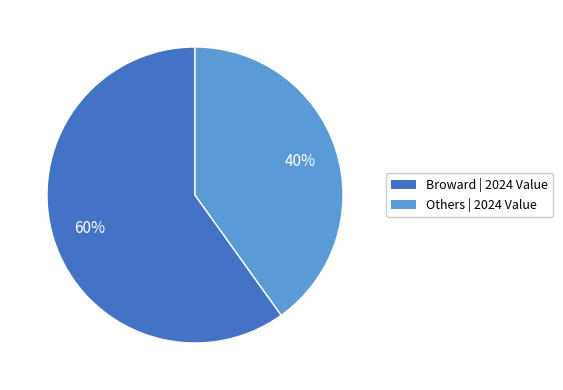

Which slice is the largest?

Broward | 2024 Value